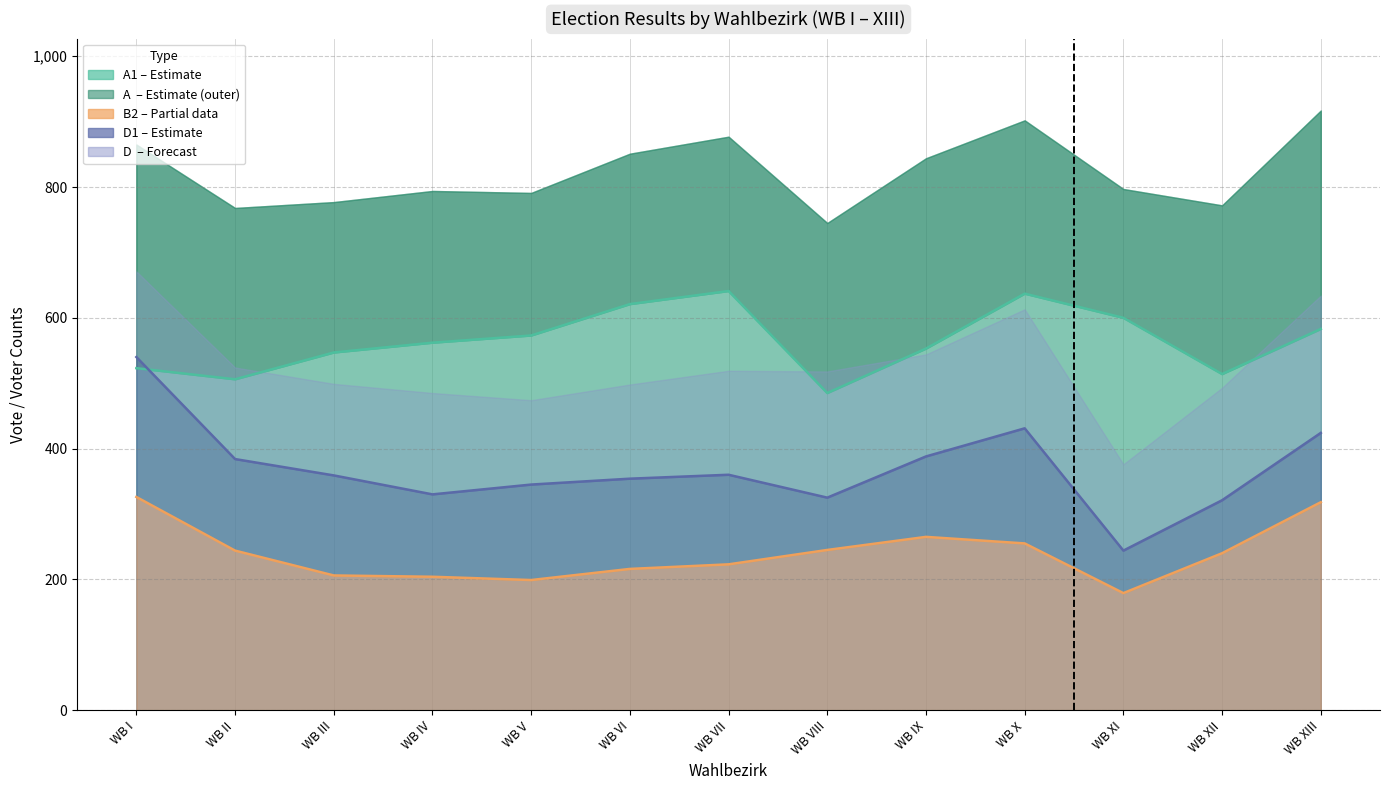

At which label is D1 closest to 392?

WB IX